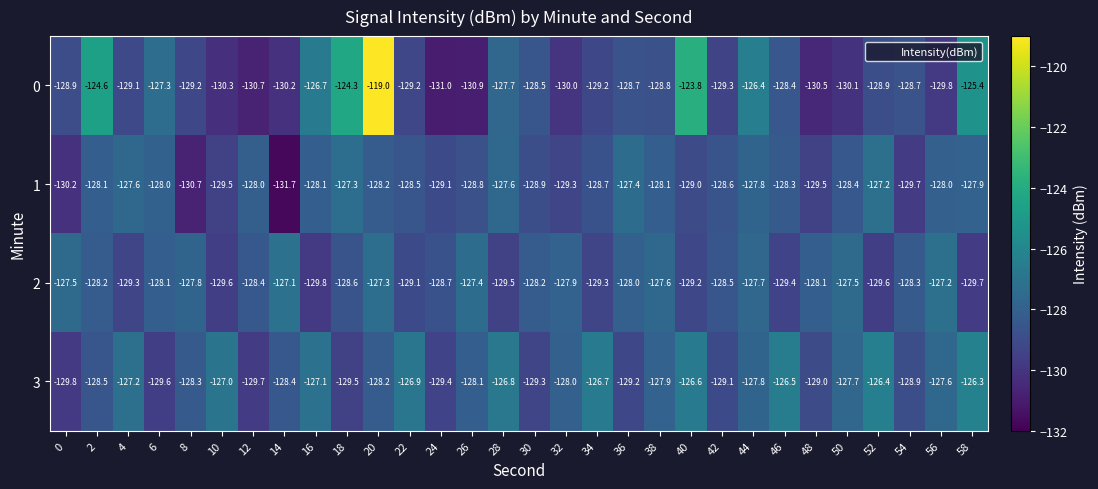

Is it true that 0 equals -127.7 at 28?

True